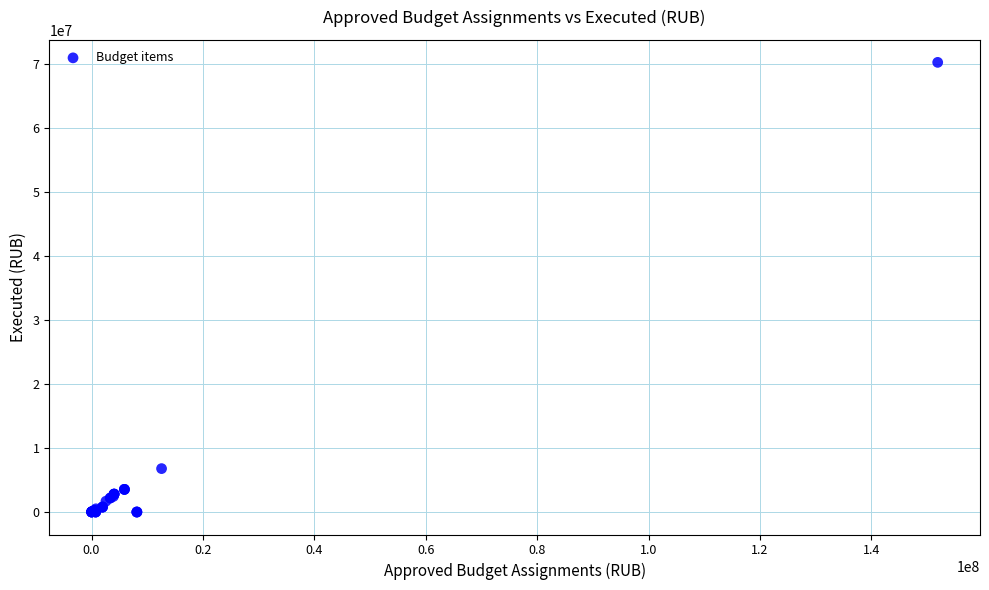

What Y value in the scatter plot is closest to 35163928?

6790108.8